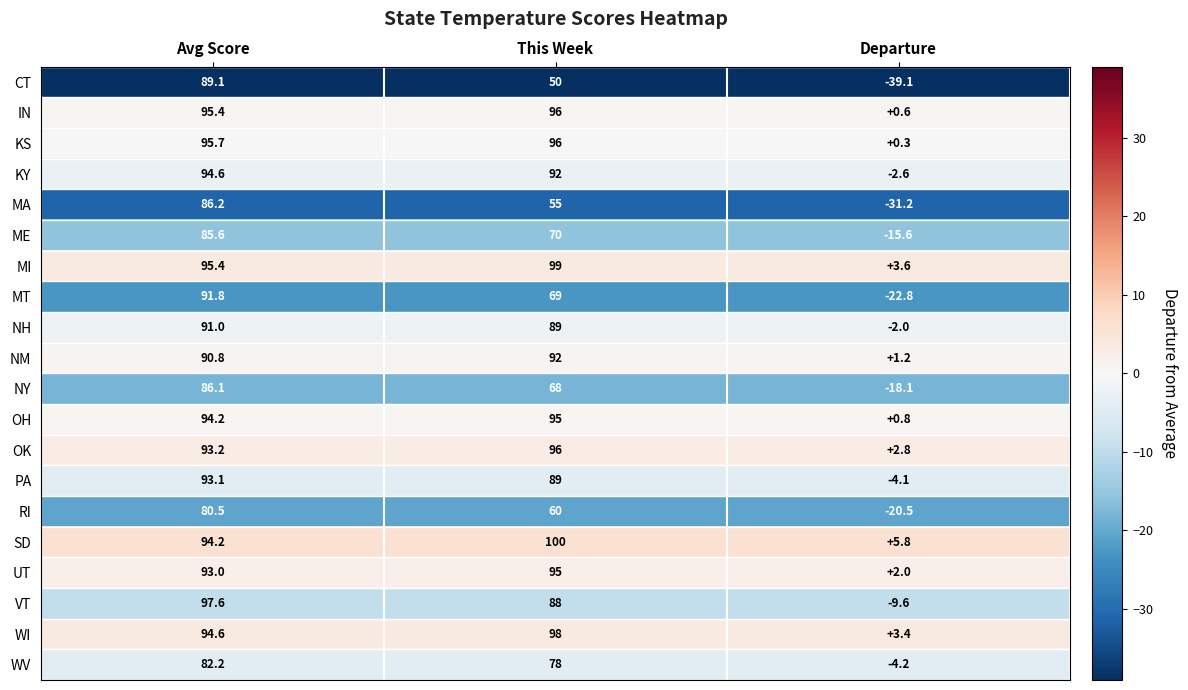

What is the difference between the maximum and minimum values in the OH series?

94.2